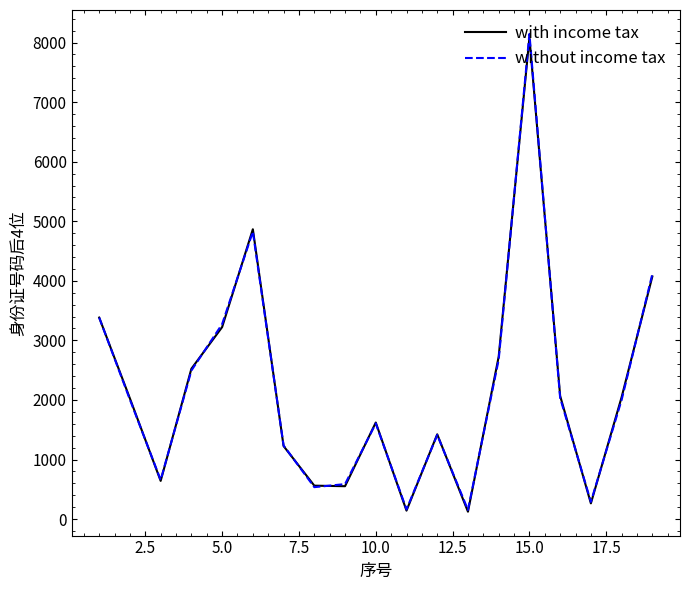

What is the greatest value displayed?

8146